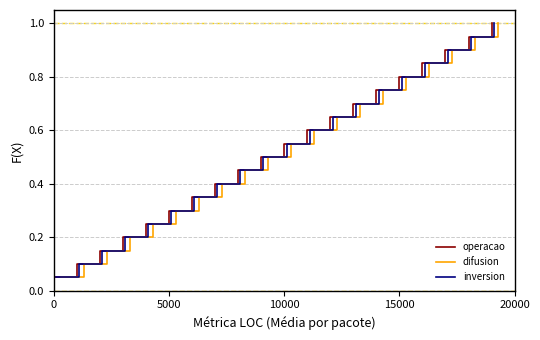

How many distinct data groups are displayed?

3